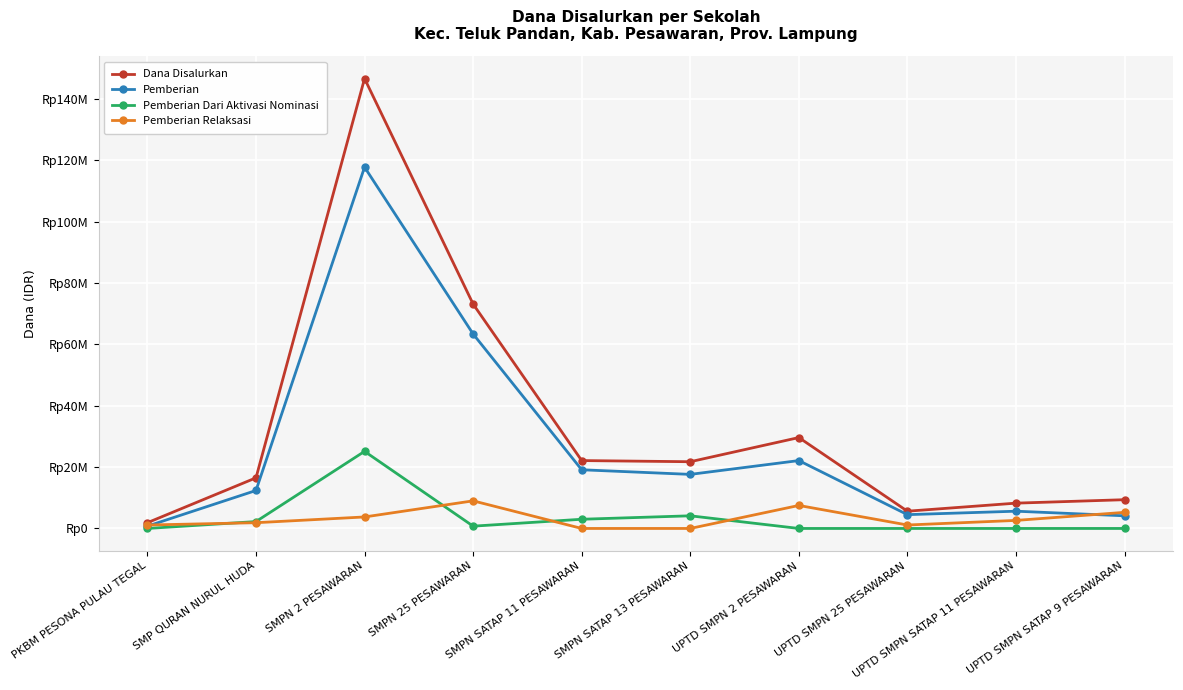

True or false: Dana Disalurkan has more than 2 points higher than both neighbors.

False